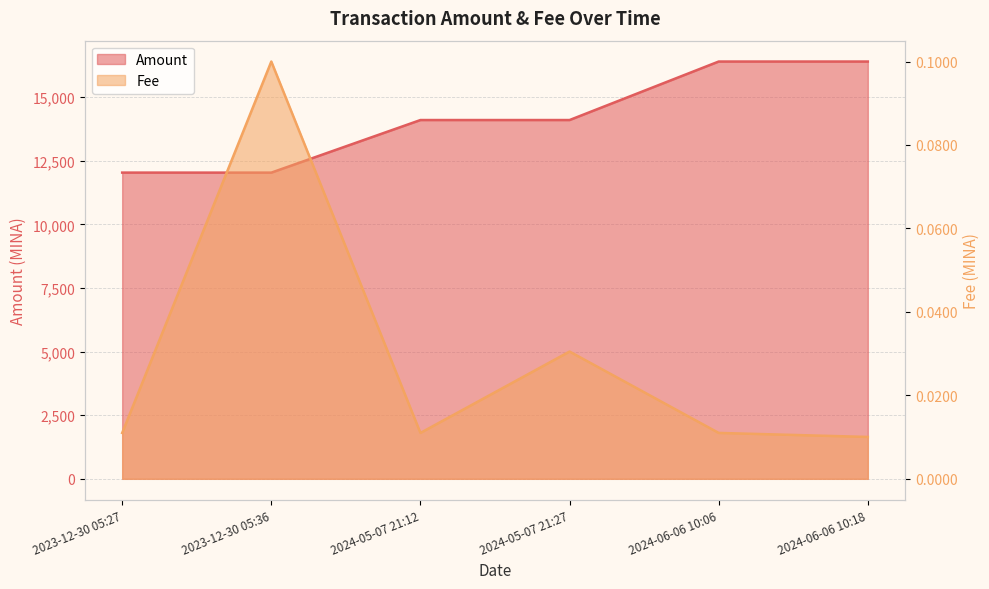

True or false: Fee has more than 2 points higher than both neighbors.

False